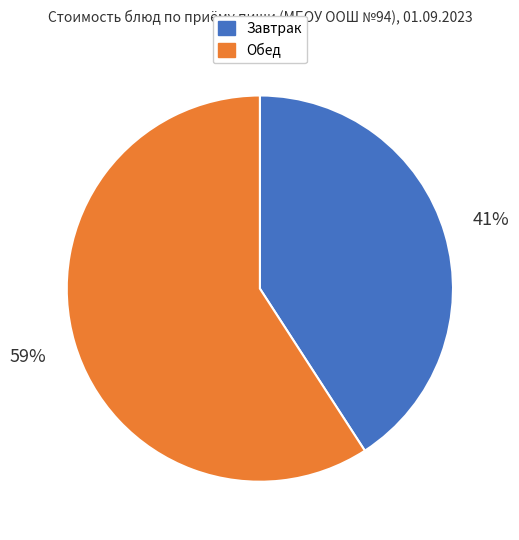

What percentage is the Обед slice, to the nearest percent?

59%